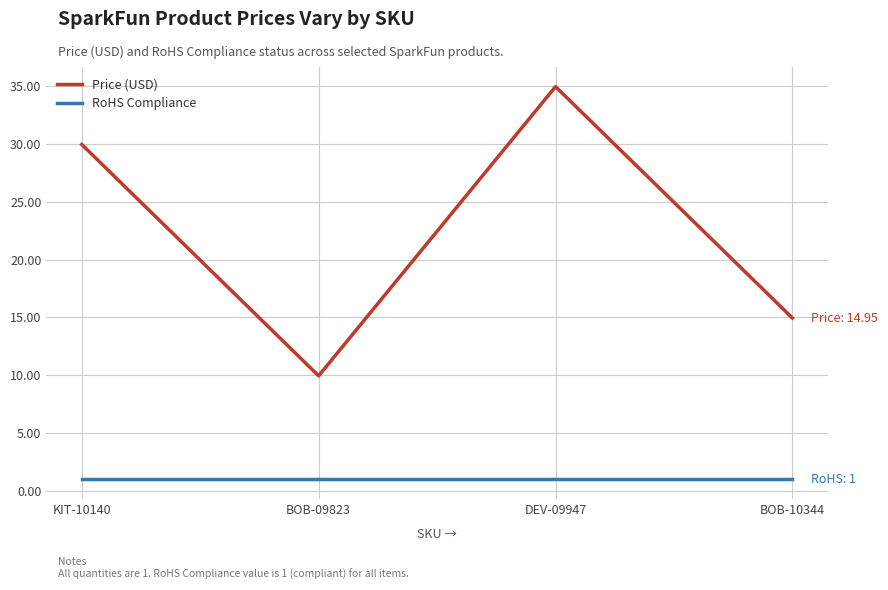

Which category has the highest value across all series?

DEV-09947